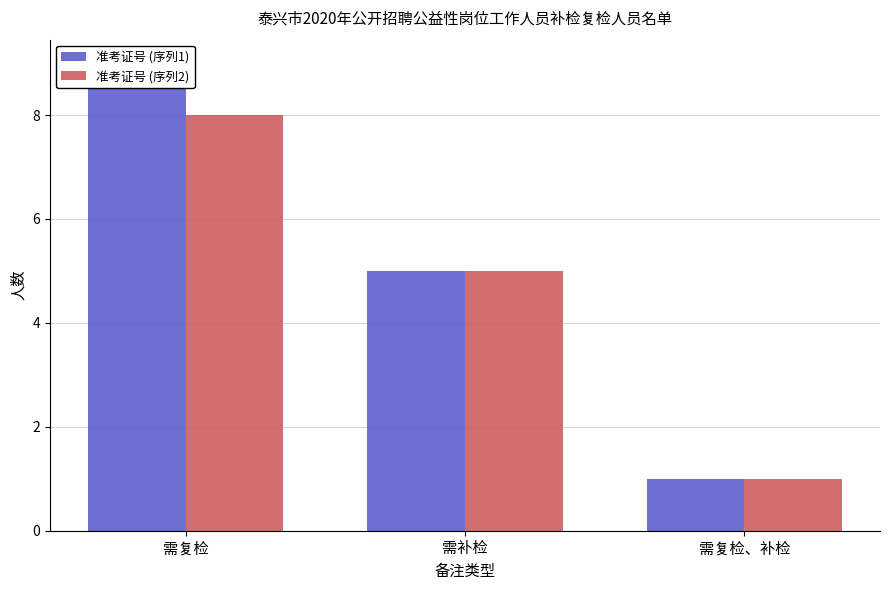

How many bars are there in each group?

2